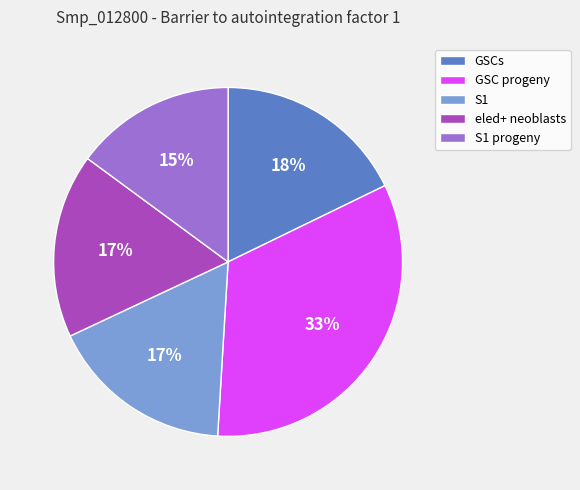

Which slice is the smallest?

S1 progeny